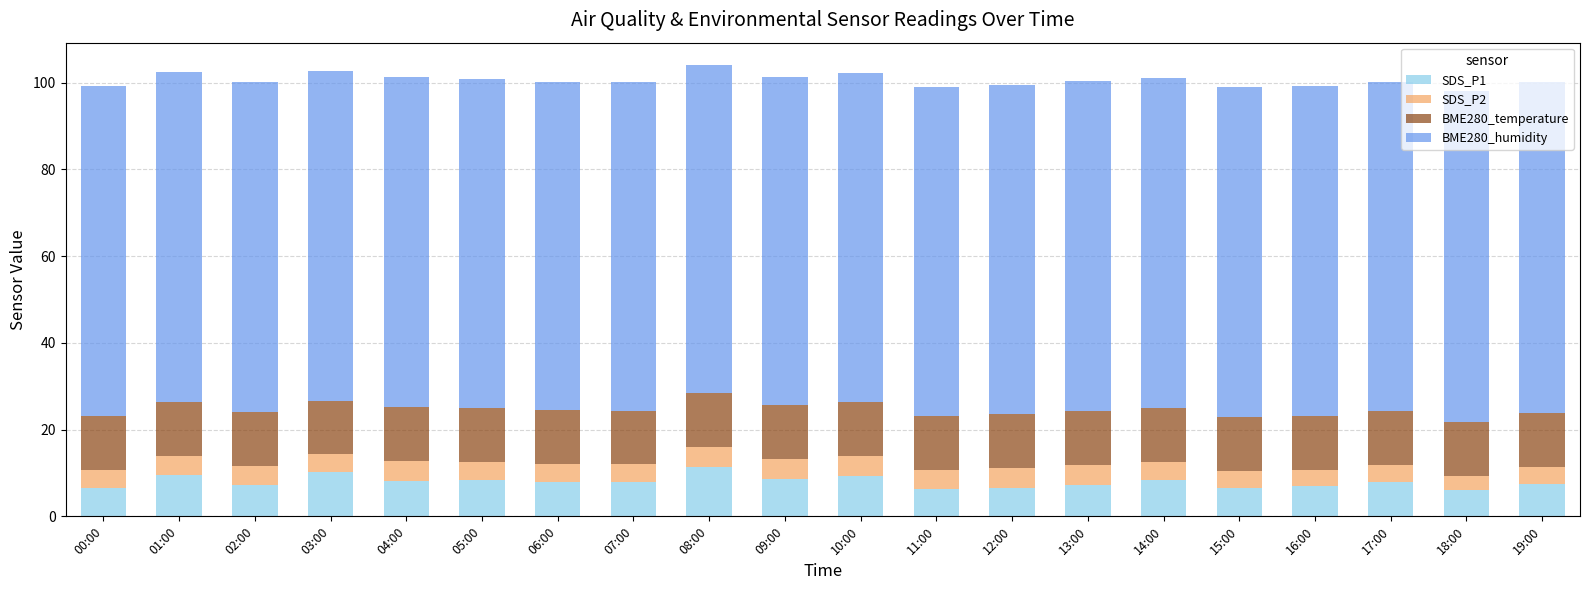

What is the total value across all series at 19:00?

100.1